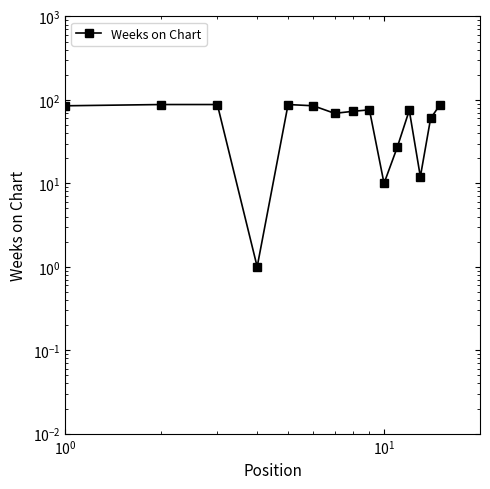

Reading left to right, list all the values displayed in this chart.

85	88	88	1	88	85	69	73	76	10	27	75	12	60	88